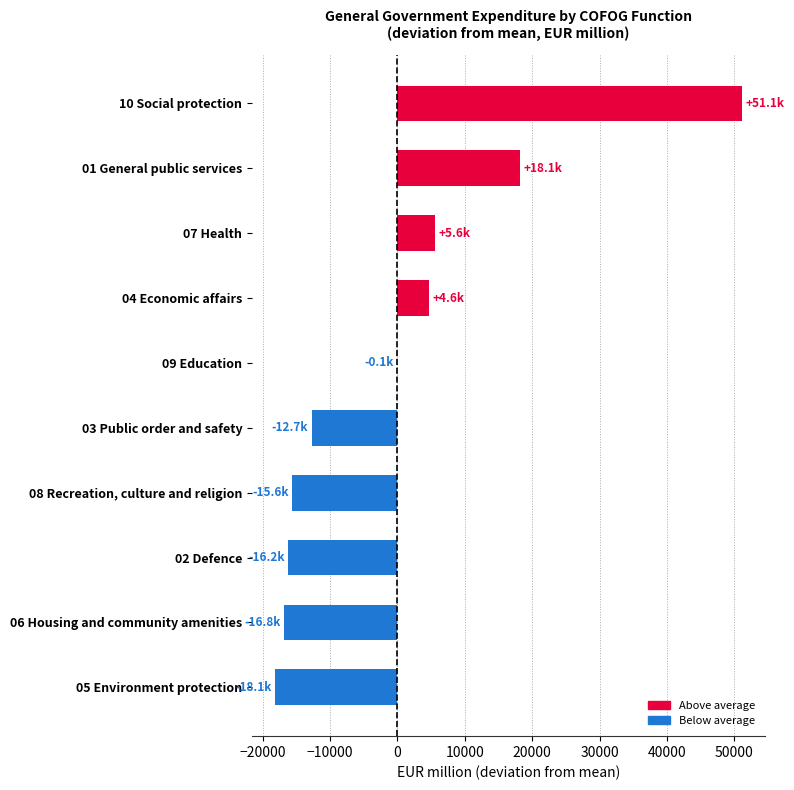

Reading top to bottom, extract all data points from this chart.

10 Social protection=51102.1	01 General public services=18146.1	07 Health=5611.1	04 Economic affairs=4641.1	09 Education=-58.9	03 Public order and safety=-12724.9	08 Recreation, culture and religion=-15618.9	02 Defence=-16182.9	06 Housing and community amenities=-16773.9	05 Environment protection=-18140.9